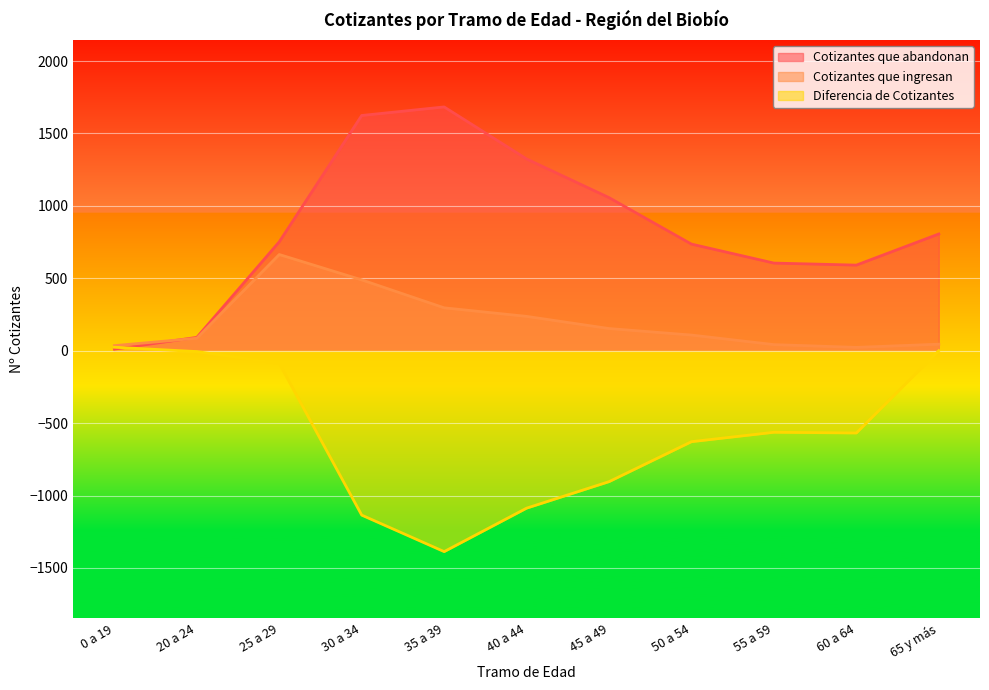

At 55 a 59, list the series in order from smallest to largest.

Diferencia de Cotizantes, Cotizantes que ingresan, Cotizantes que abandonan